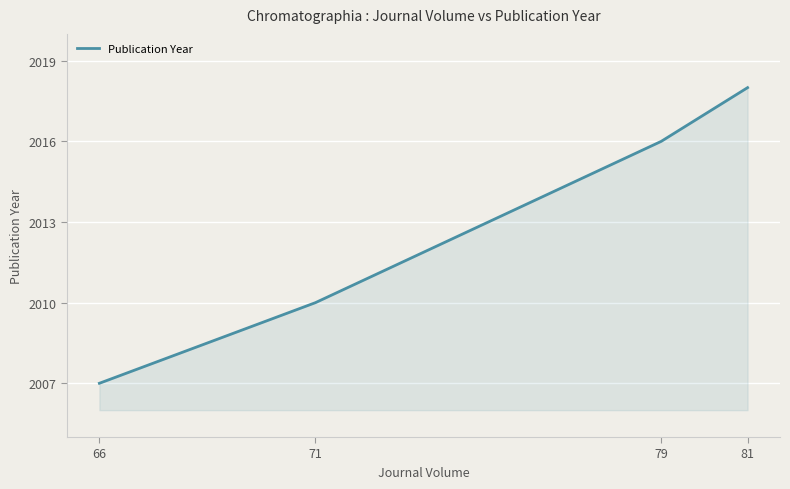

Approximately how many times larger is the value at 71 compared to 79?

1.0